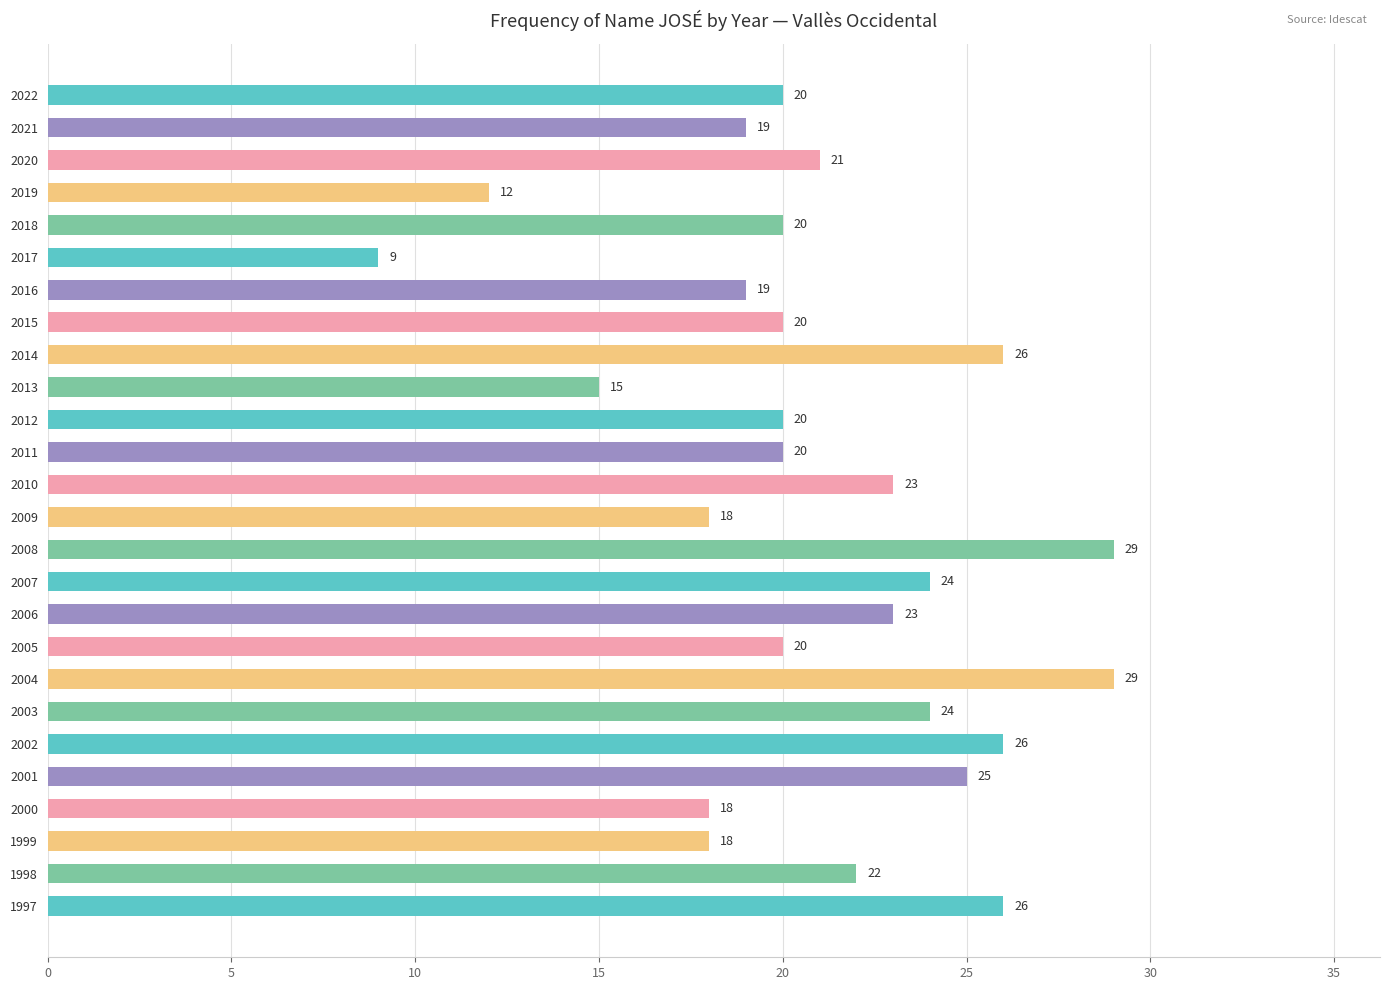

What is the smallest value displayed?

9